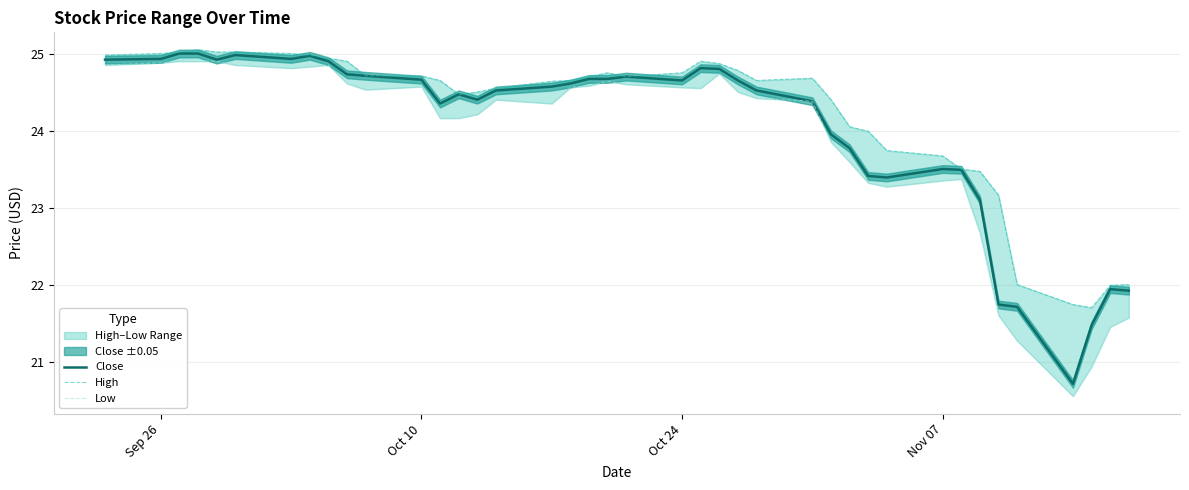

What is the lowest value of the Close series?

20.7